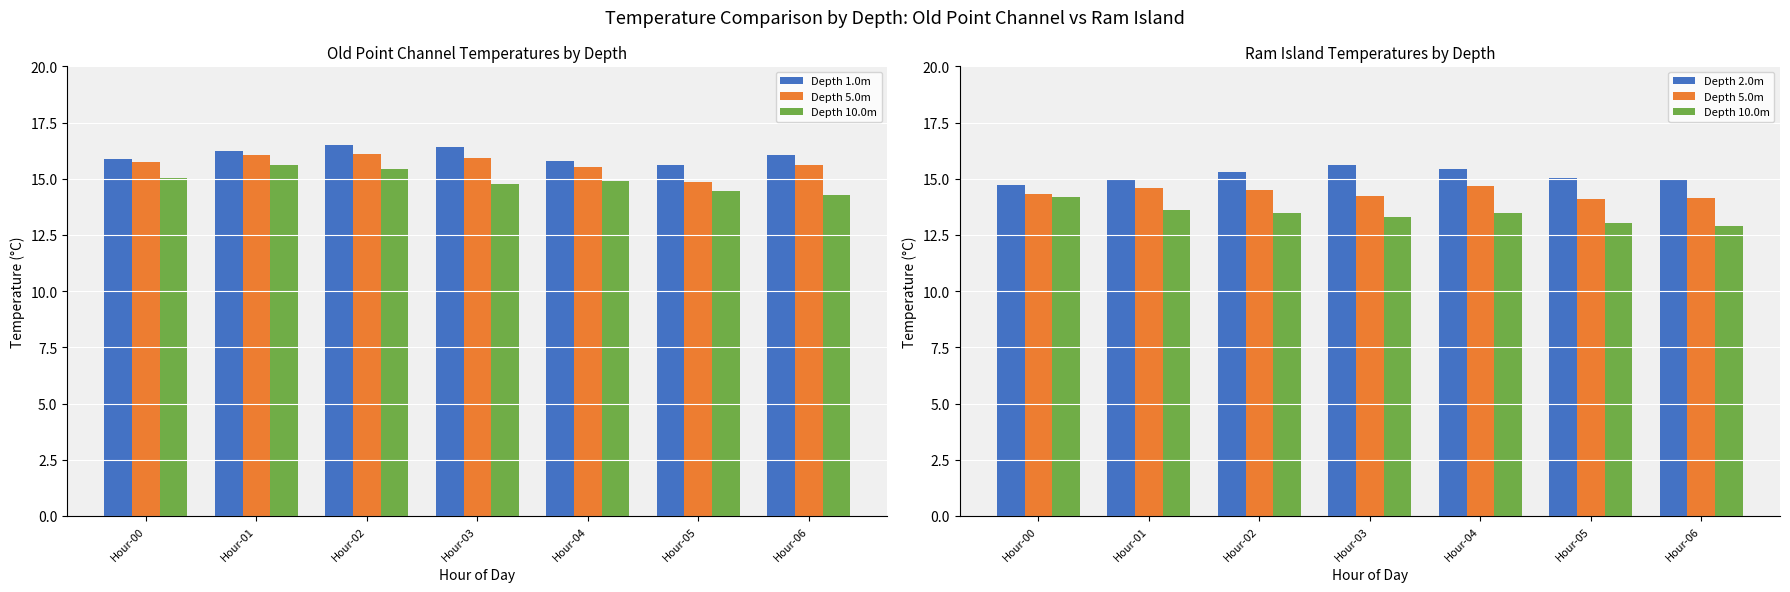

How many distinct data groups are displayed?

4